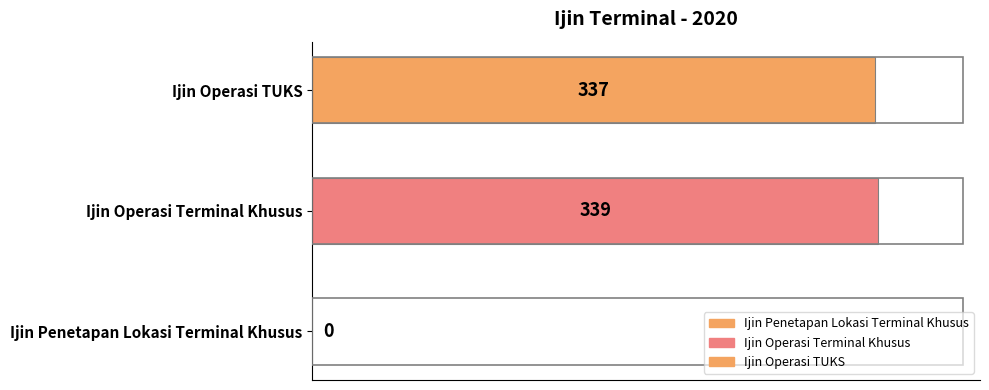

What is the sum of all values?

676